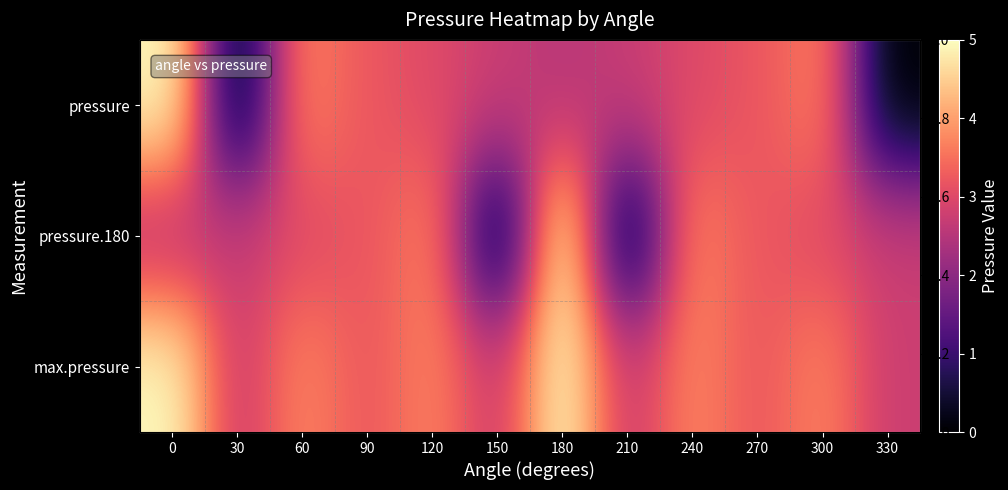

What is the sum of the pressure values at 150 and 270?

5.9